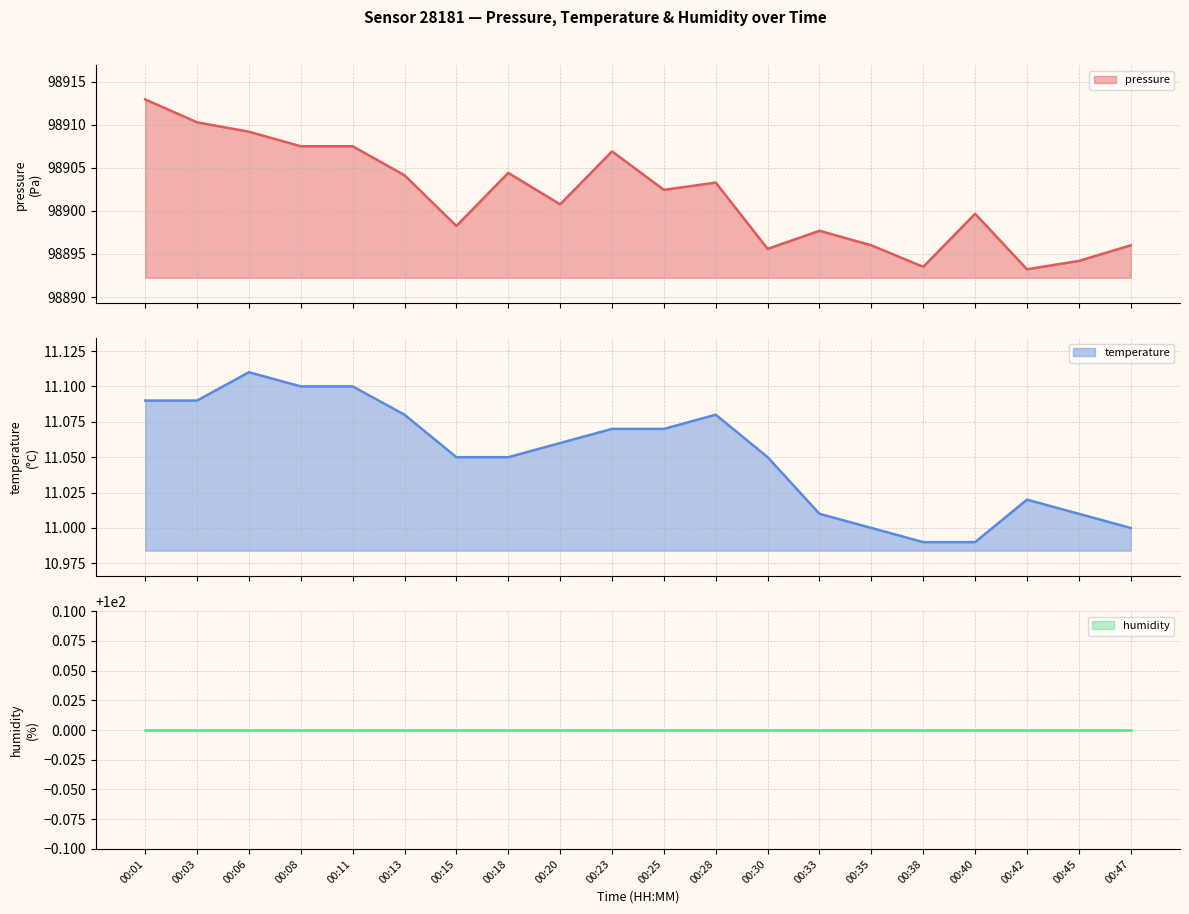

At which category does the chart reach its peak across all series?

00:01